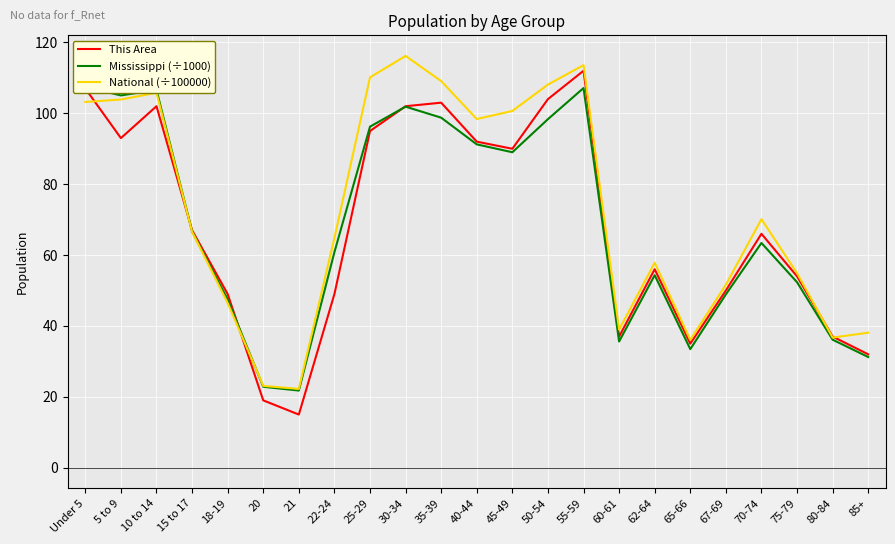

What is the sum of the National (÷100000) values at 15 to 17 and 60-61?

105.5